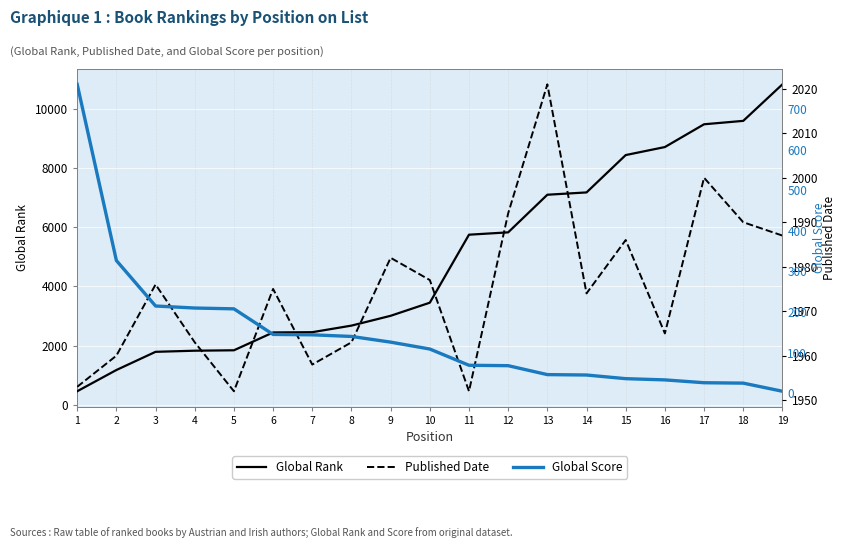

At which category does Published Date reach its first local peak?

3